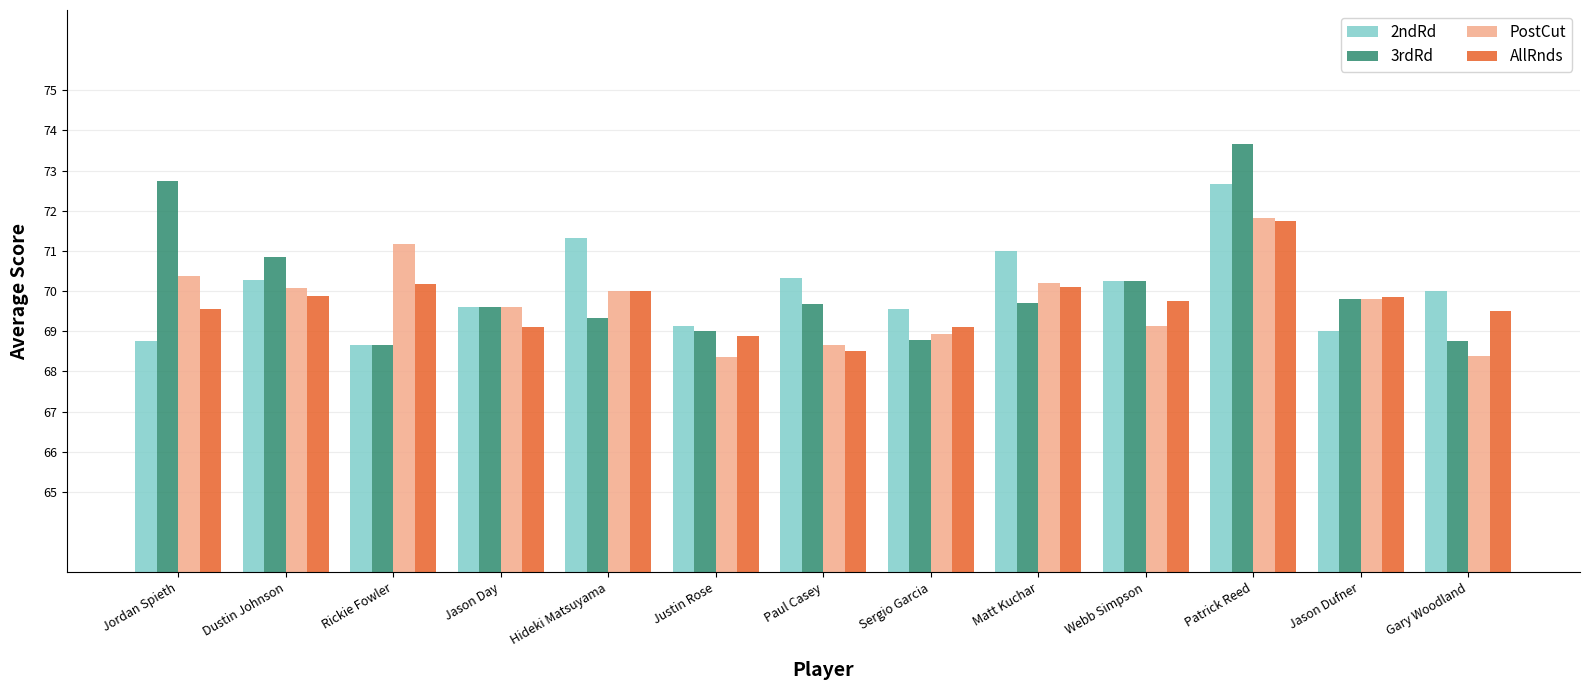

At how many categories does at least one series exceed 72?

2